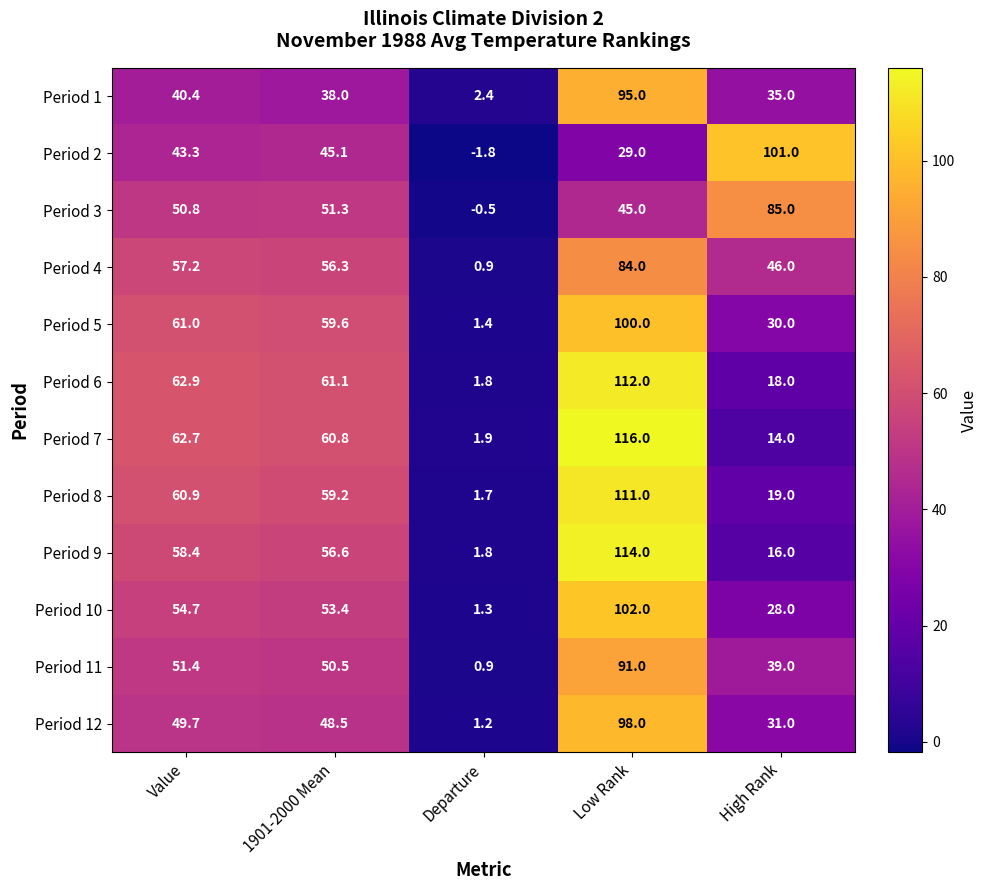

What is the difference between the maximum and minimum values in the Period 1 series?

92.6